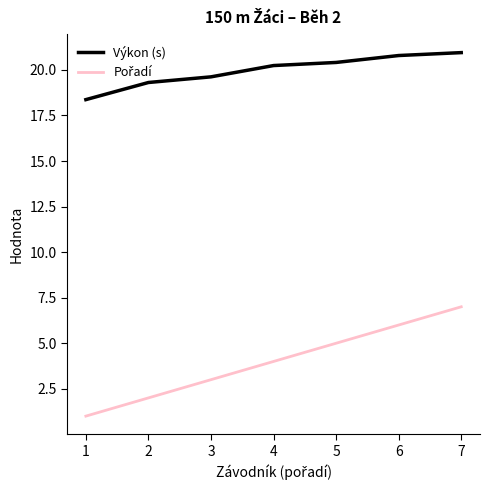

What is the spread (max minus min) of values at 3?

16.6